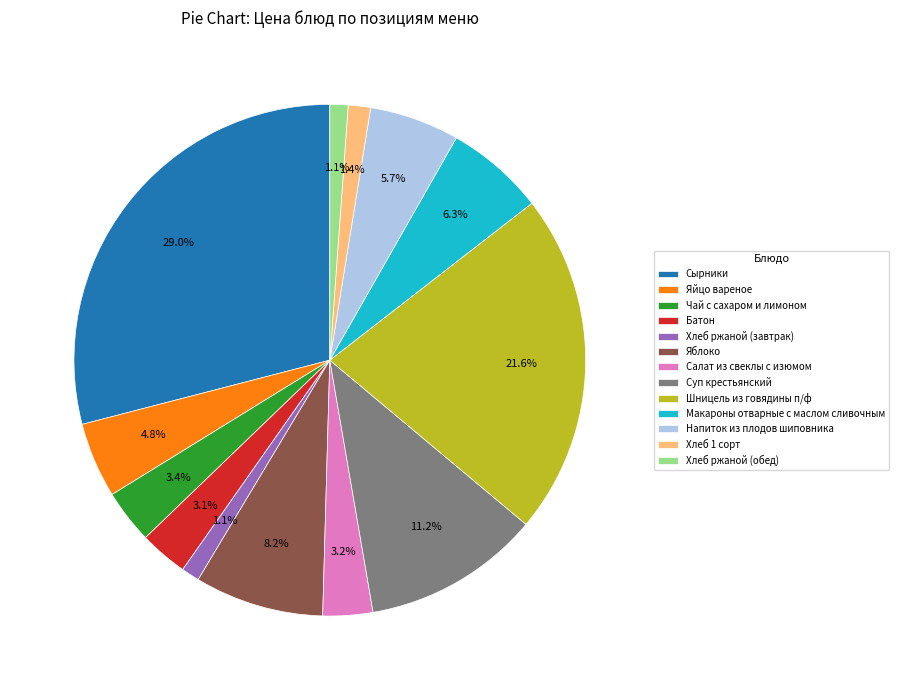

Approximately how many times larger is the value at Хлеб ржаной (завтрак) compared to Яйцо вареное?

0.2